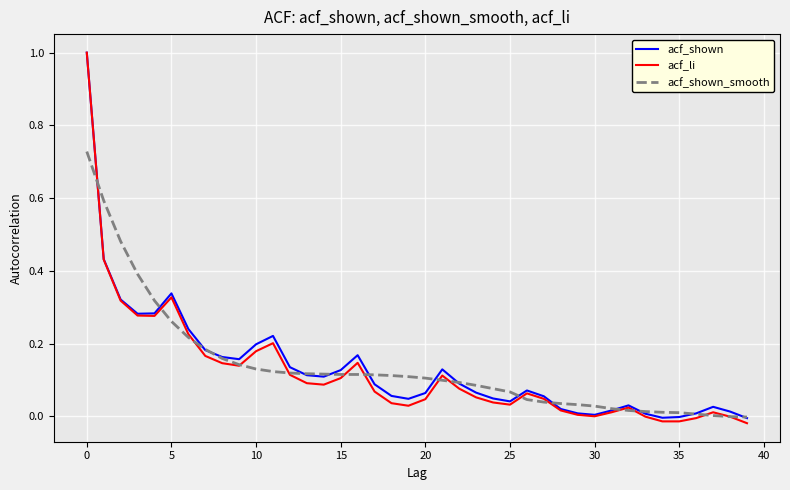

True or false: acf_li and acf_shown_smooth cross at least once.

True